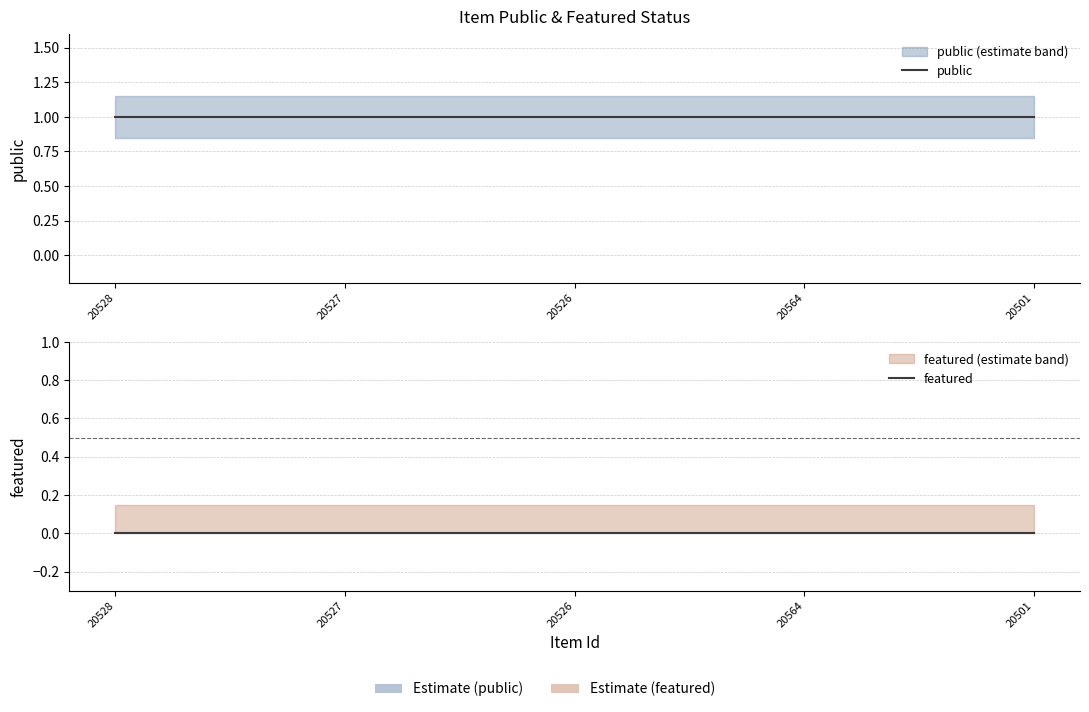

True or false: public and featured cross at least once.

False